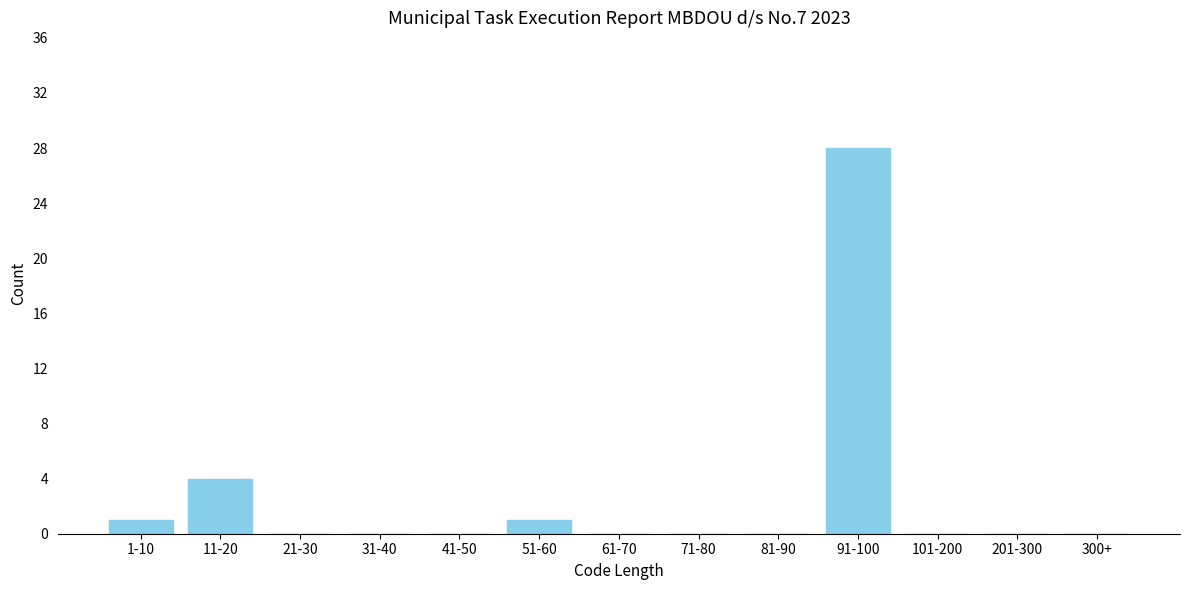

Reading left to right, extract all data points from this chart.

1-10=1	11-20=4	21-30=0	31-40=0	41-50=0	51-60=1	61-70=0	71-80=0	81-90=0	91-100=28	101-200=0	201-300=0	300+=0